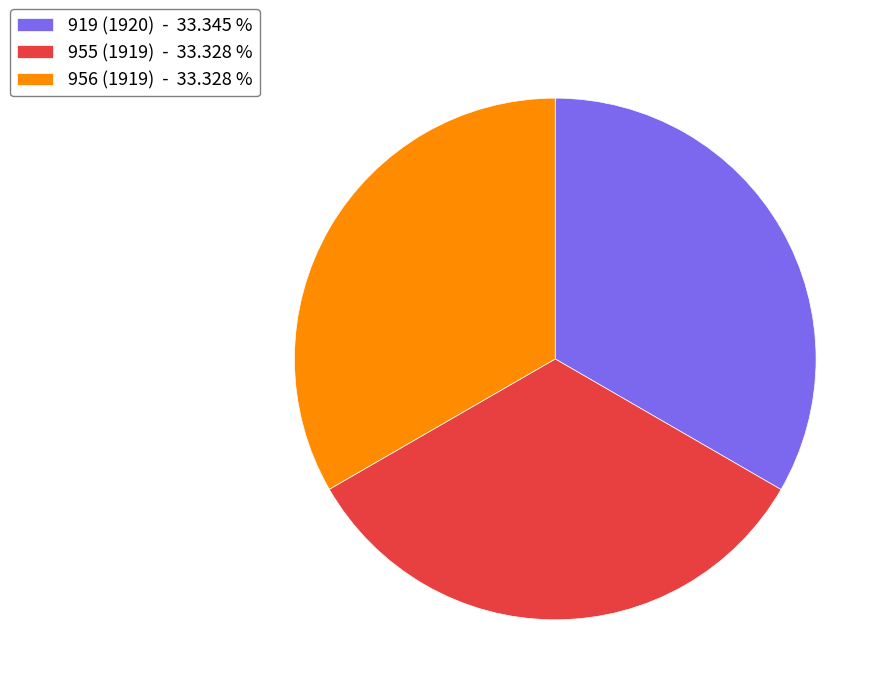

How many slices are in this pie chart?

3